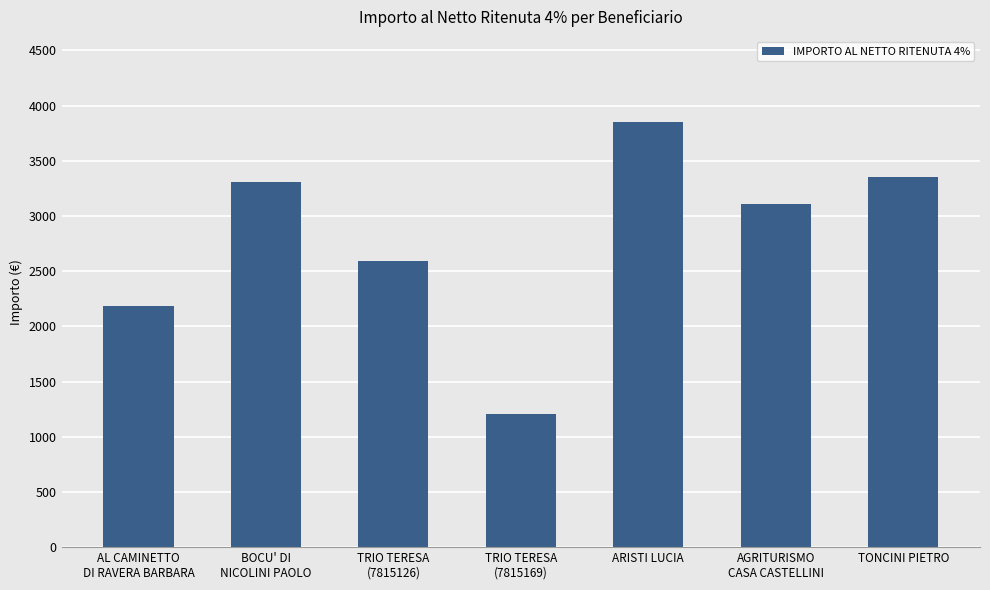

Approximately how many times larger is the value at AGRITURISMO
CASA CASTELLINI compared to TRIO TERESA
(7815126)?

1.2